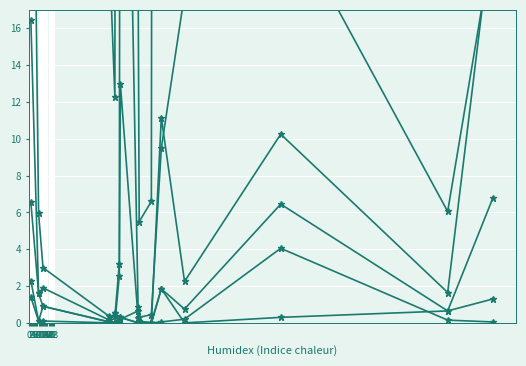

At which category does total-domains reach its first local peak?

13